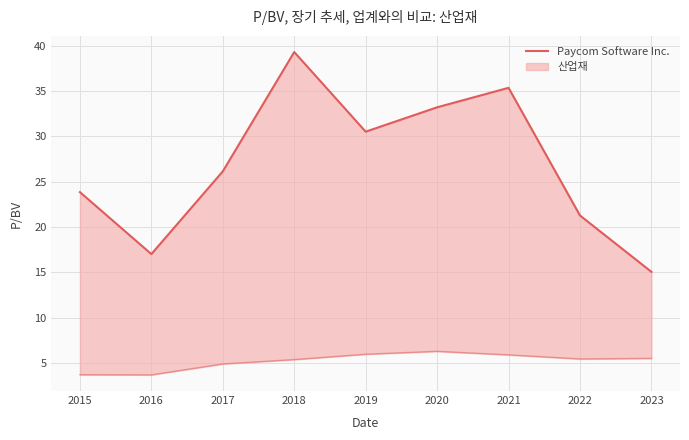

What is the sum of the values at 2022 and 2023?

36.3